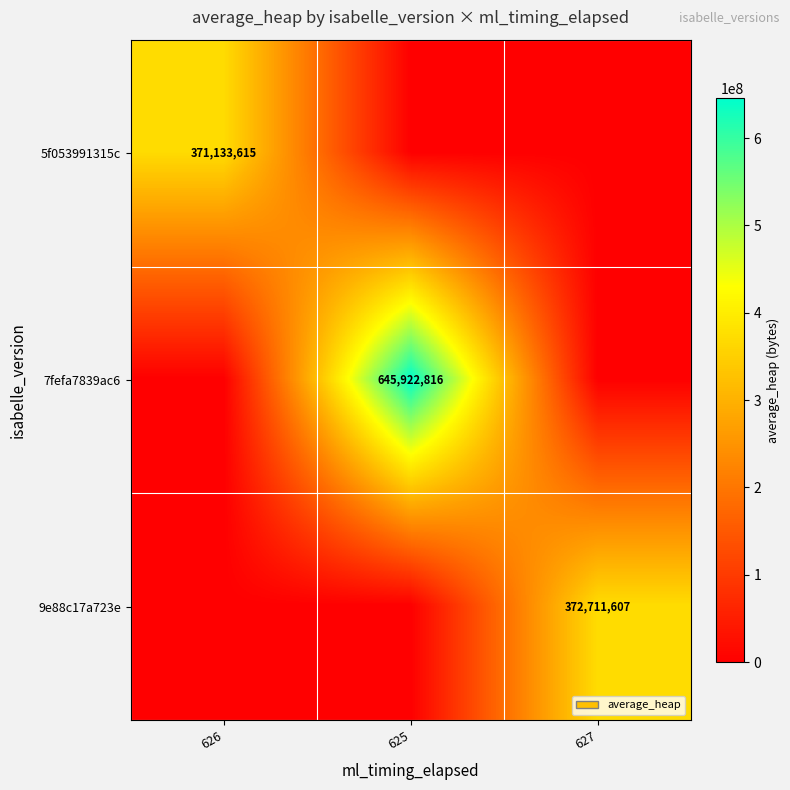

The value of 9e88c17a723e at 627 is 372711607. True or false?

True